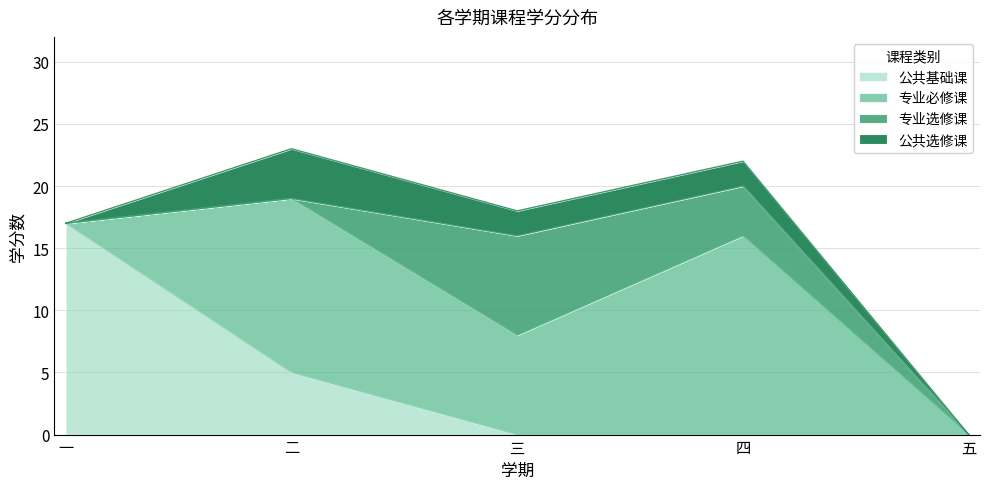

At which category is the sum across all series the highest?

二